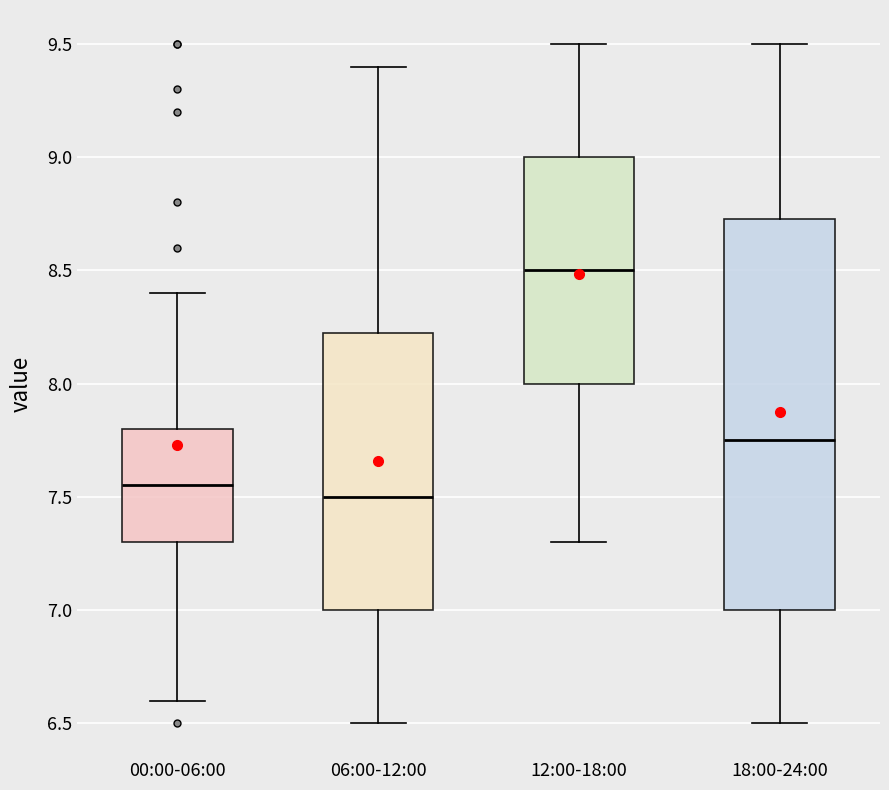

Reading left to right, transcribe this box plot: for each box, give where its median line is, the range the box spans, and where its two whiskers end, as read against the y-axis. The values are not printed on the chart, so give them approximately, as read against the axis.

00:00-06:00: median 7.55, box 7.30 to 7.80, whiskers 6.60 to 8.40
06:00-12:00: median 7.50, box 7.00 to 8.25, whiskers 6.50 to 9.40
12:00-18:00: median 8.50, box 8.00 to 9.00, whiskers 7.30 to 9.50
18:00-24:00: median 7.75, box 7.00 to 8.75, whiskers 6.50 to 9.50